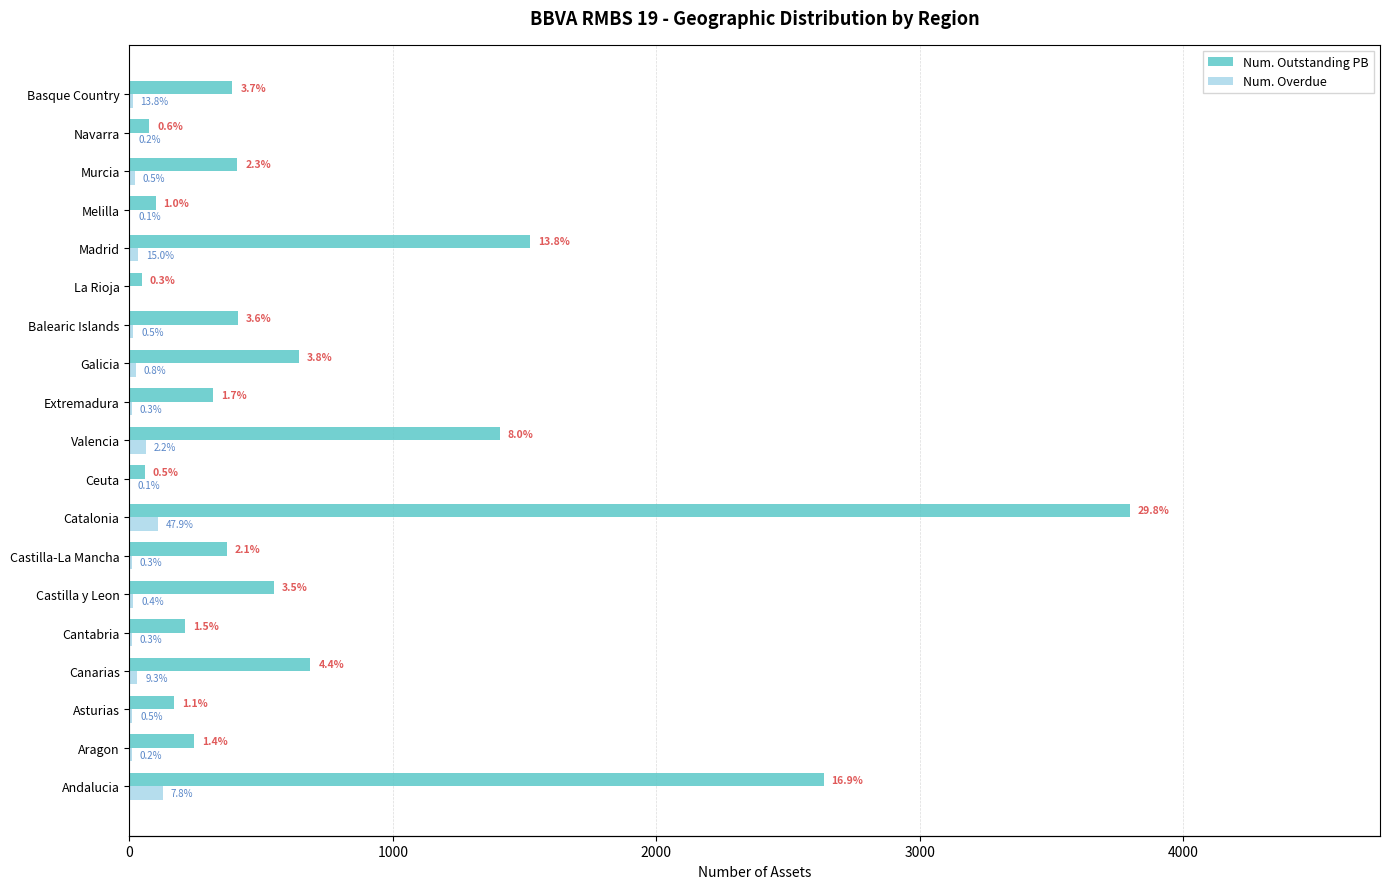

How many values in the Num. Overdue series exceed 12?

9